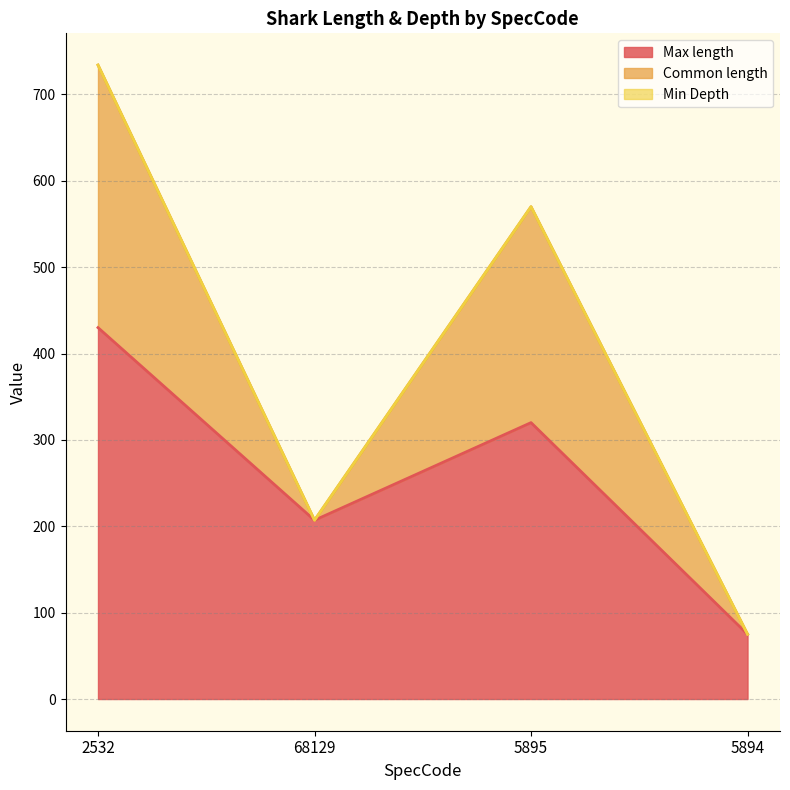

At how many categories does at least one series exceed 666?

1